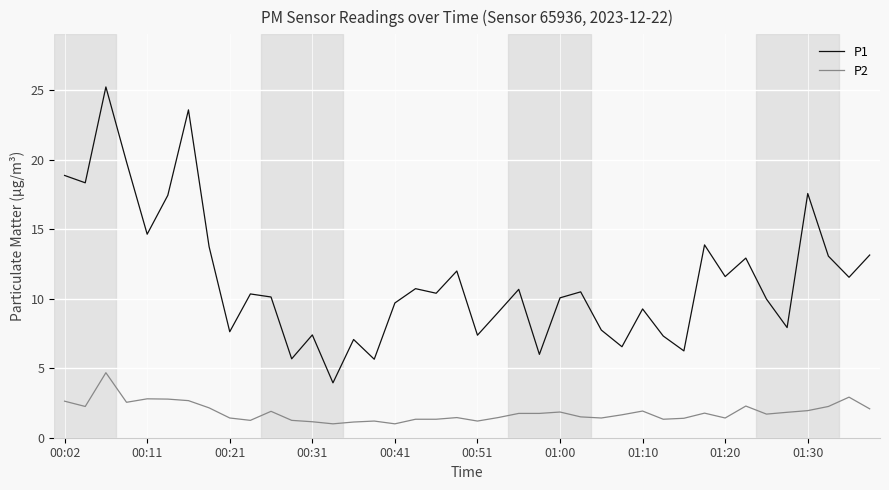

Rank the series by their maximum value, from highest to lowest.

P1, P2